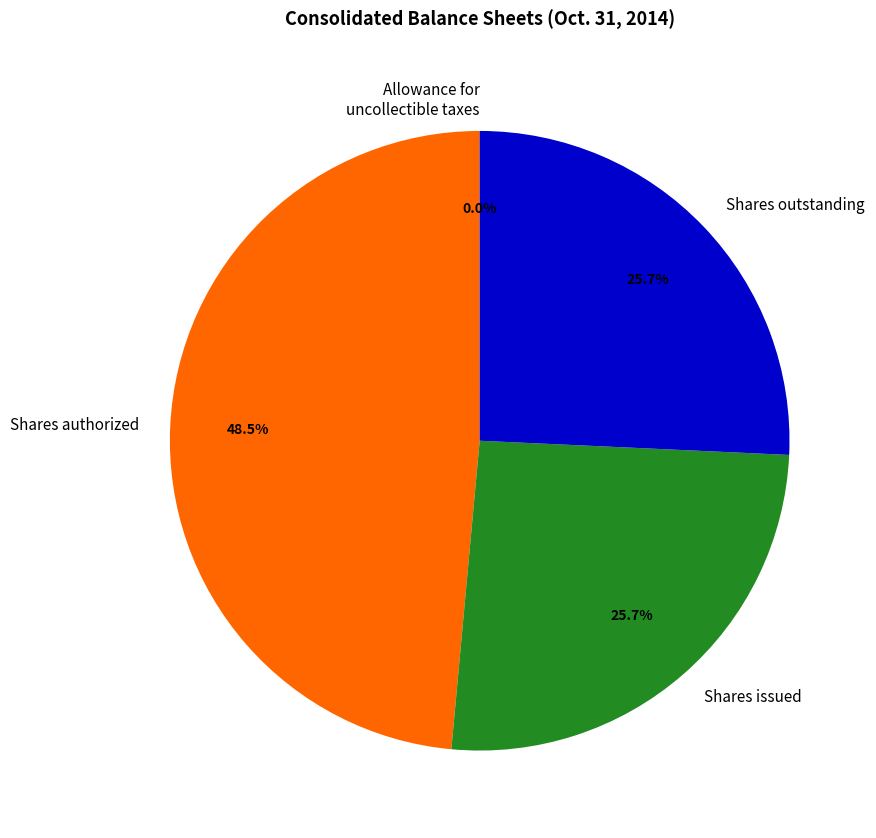

Approximately how many times larger is the value at Shares outstanding compared to Shares issued?

1.0